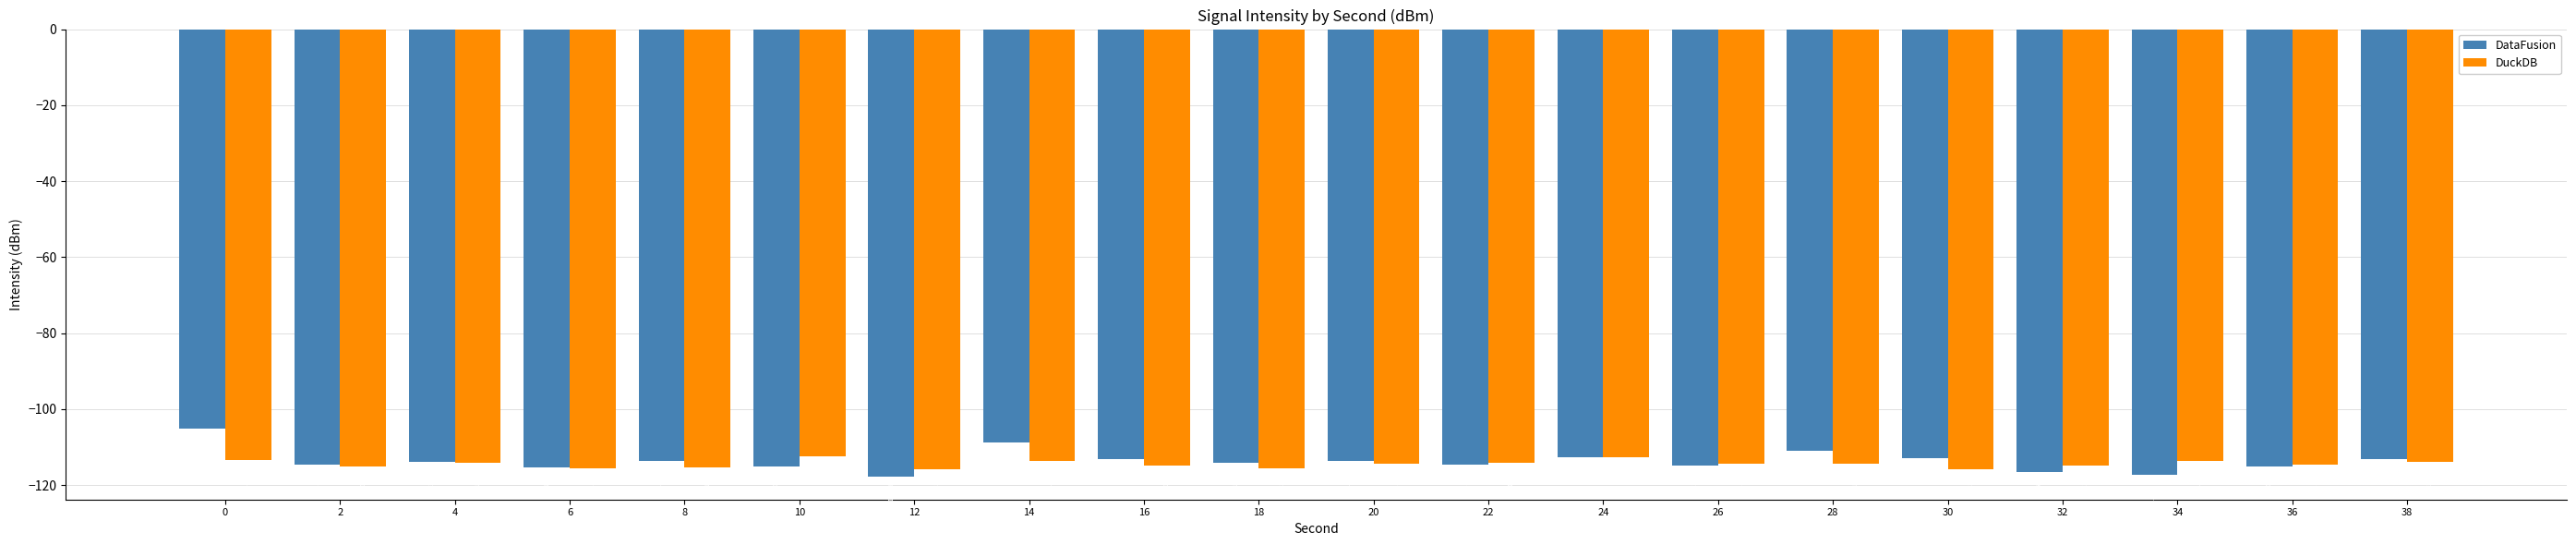

Which series has the largest total across all categories?

DataFusion